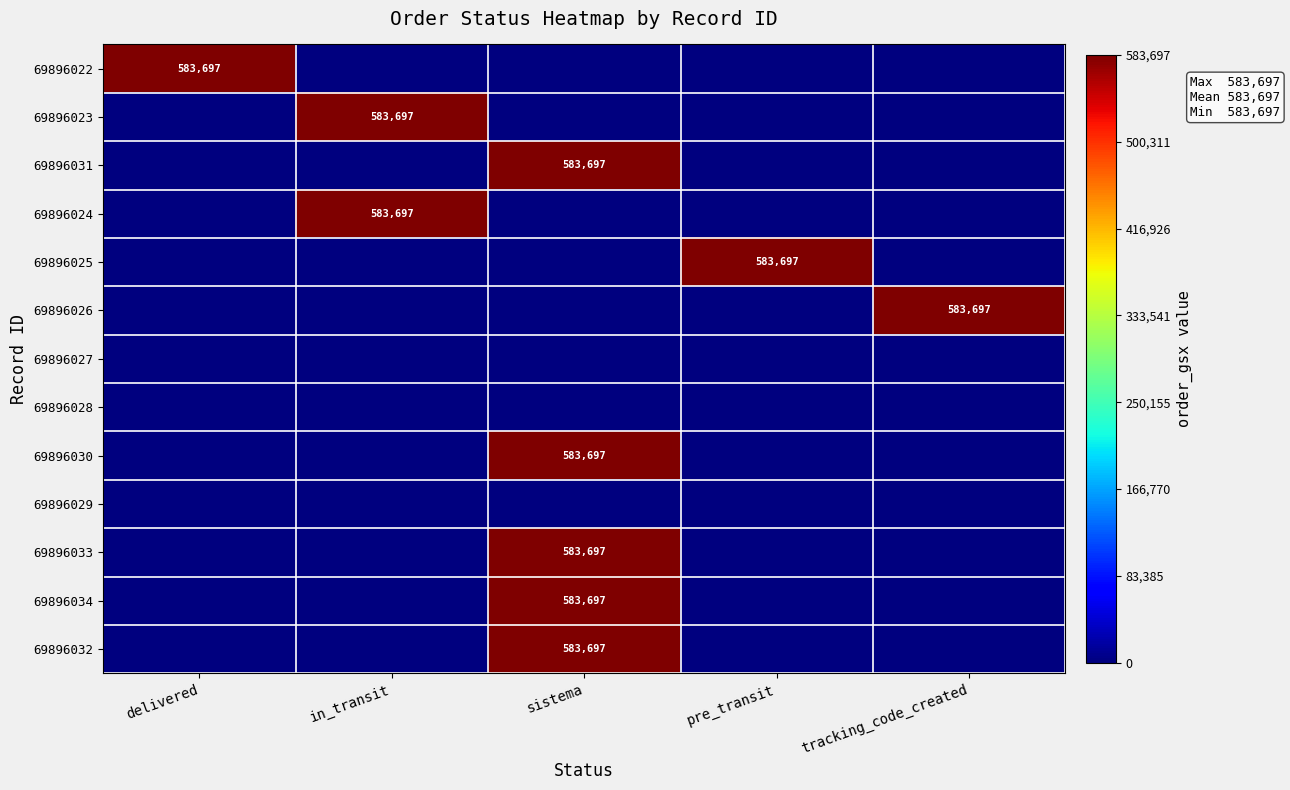

The value of 69896032 at sistema is 156736. True or false?

False